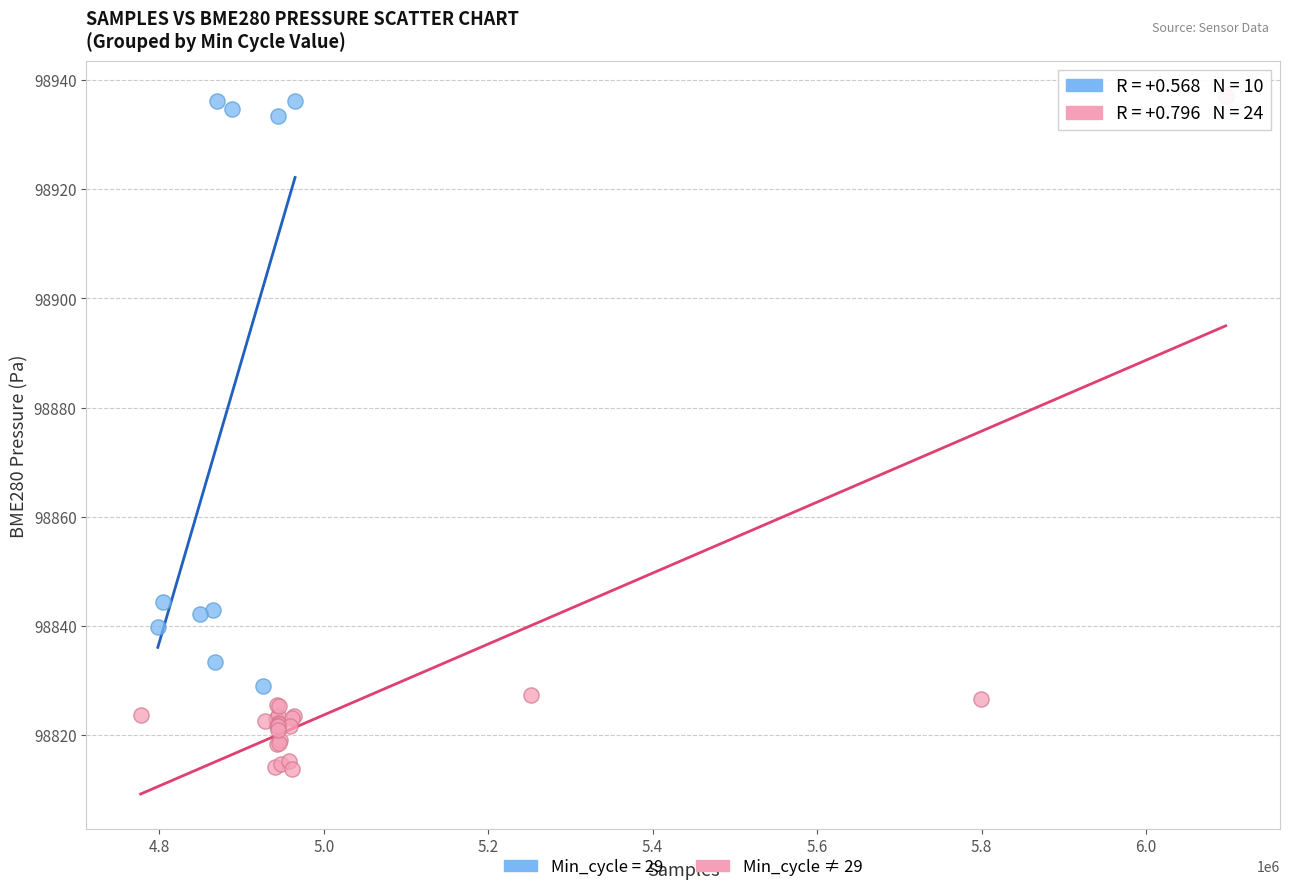

Which series has the largest Y range (max minus min)?

Min_cycle ≠ 29